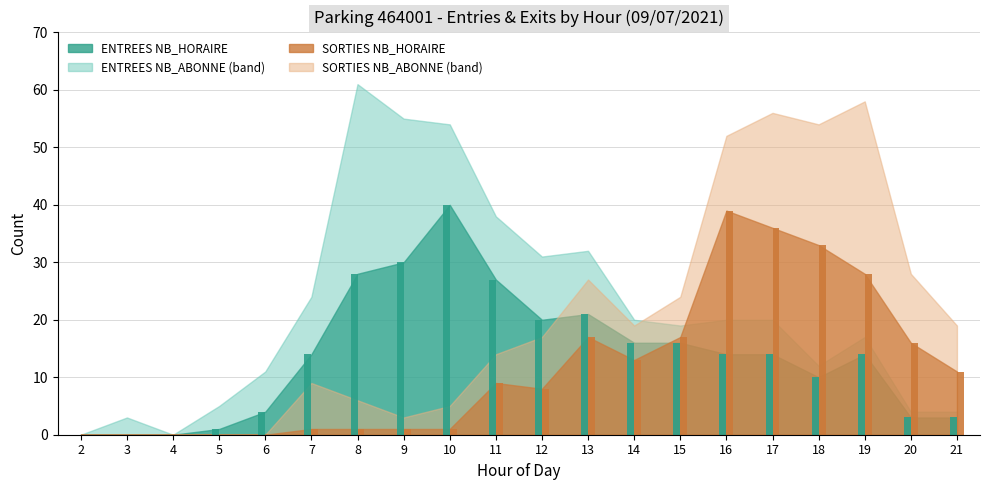

What is the difference between the ENTREES_NB_HORAIRE values at 16 and 12?

6